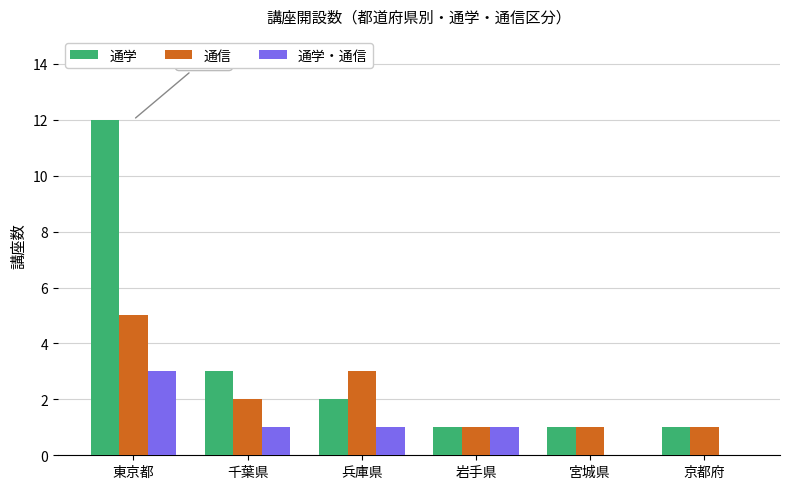

The value of 通学 at 兵庫県 is 1. True or false?

False